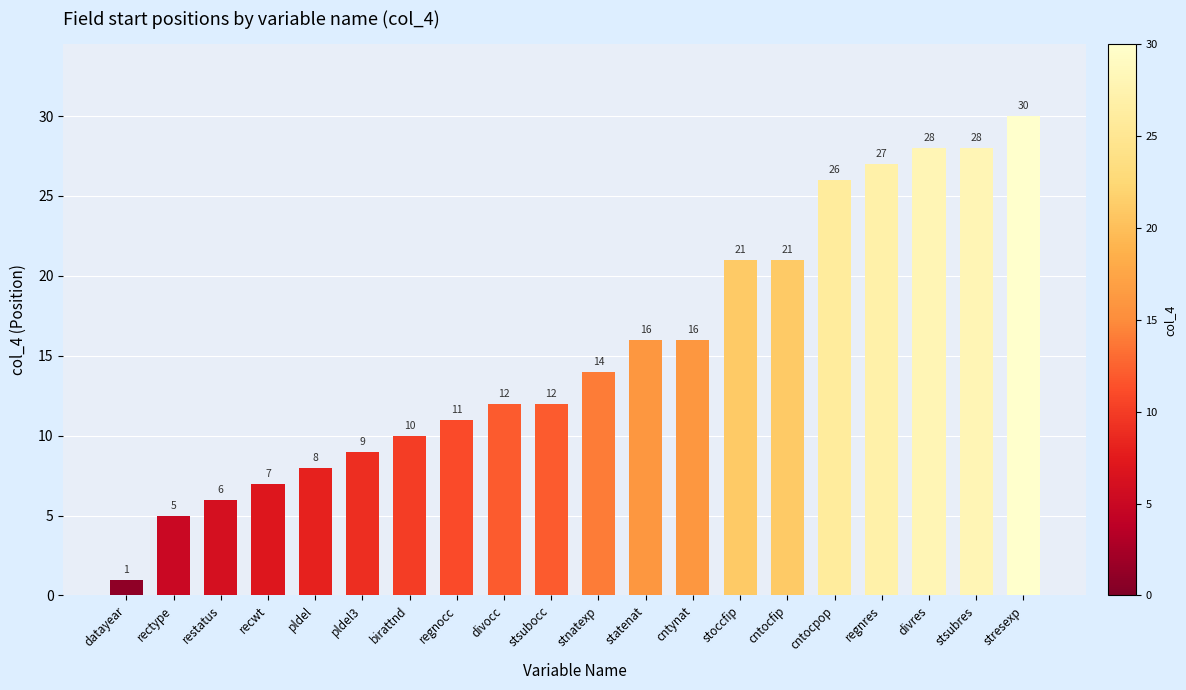

Reading left to right, what are all the values shown in this chart?

1	5	6	7	8	9	10	11	12	12	14	16	16	21	21	26	27	28	28	30